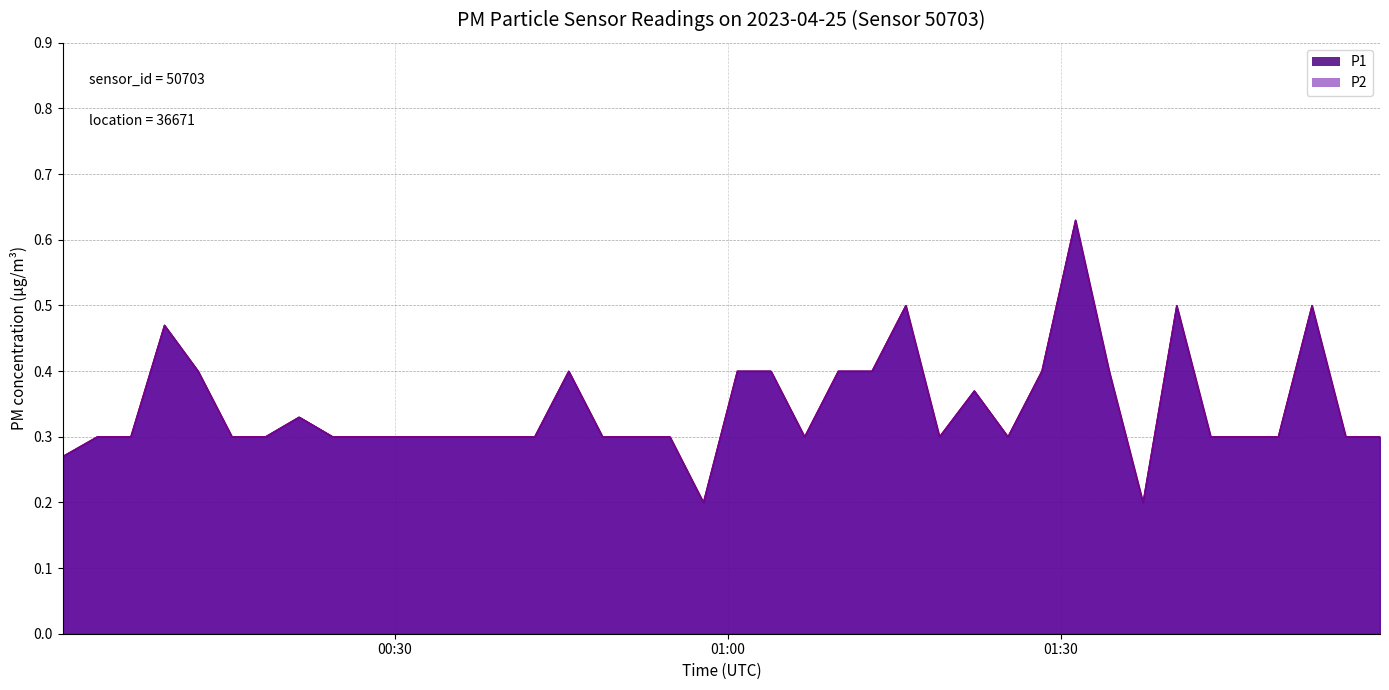

True or false: P1 and P2 intersect in this chart.

False